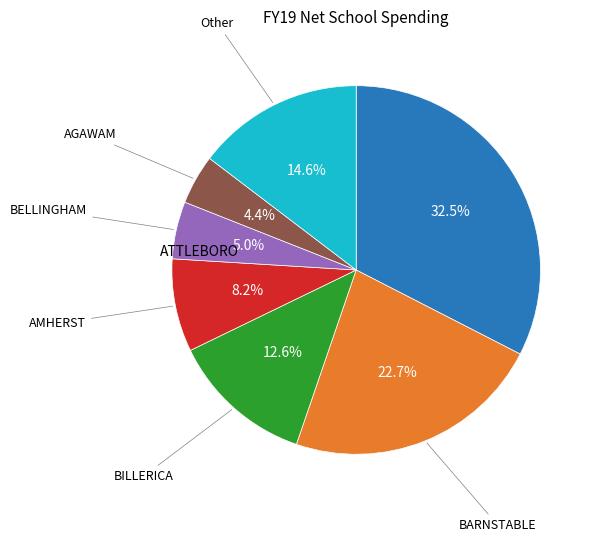

Is there any slice that represents more than half of the pie?

No